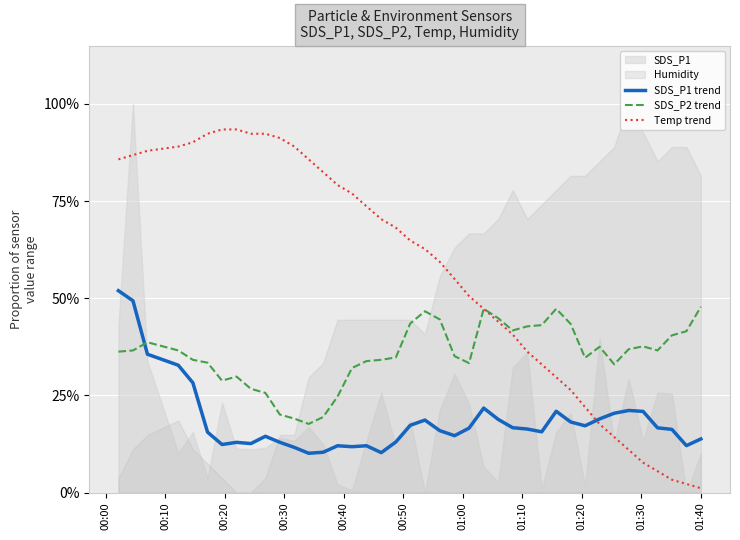

True or false: SDS_P1 trend has a value of 0.3 at 34.

False